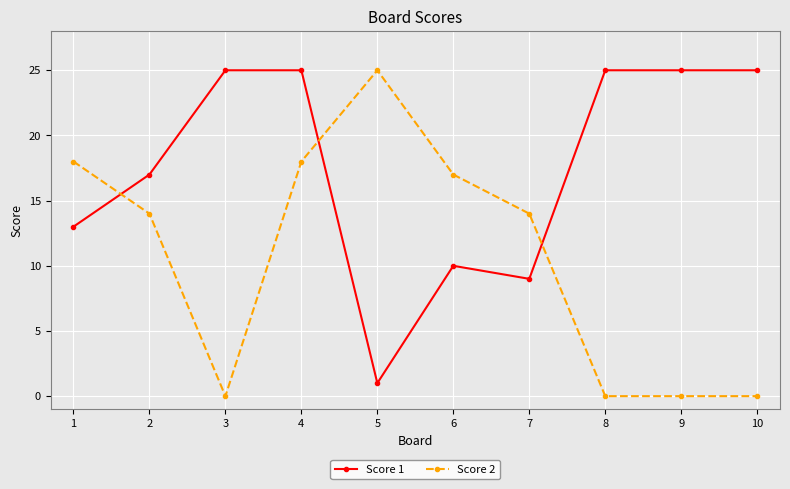

Where is Score 1 nearest to the value 13?

1